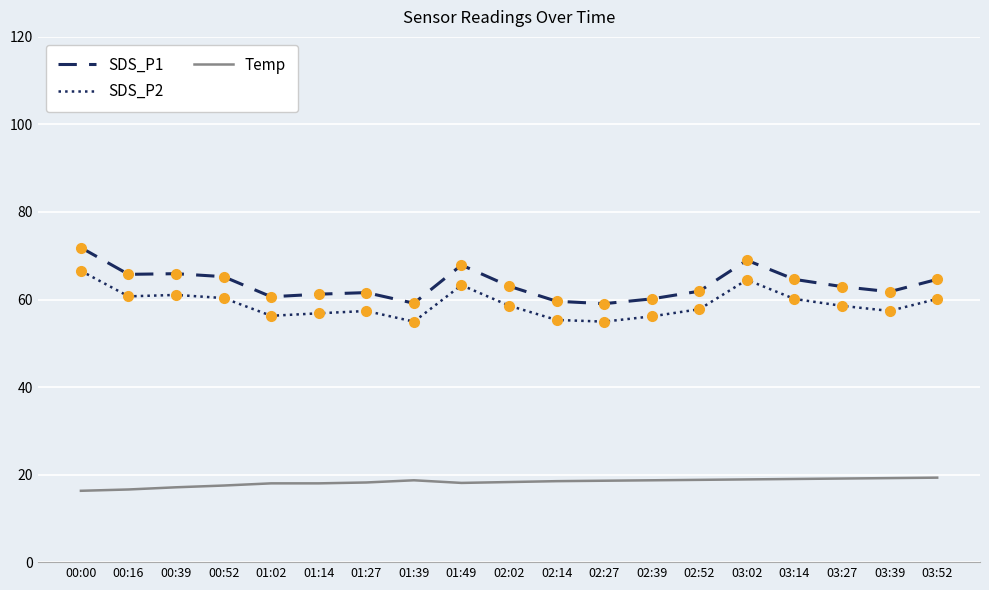

What is the difference between the maximum and second lowest values in the SDS_P2 series?

11.6